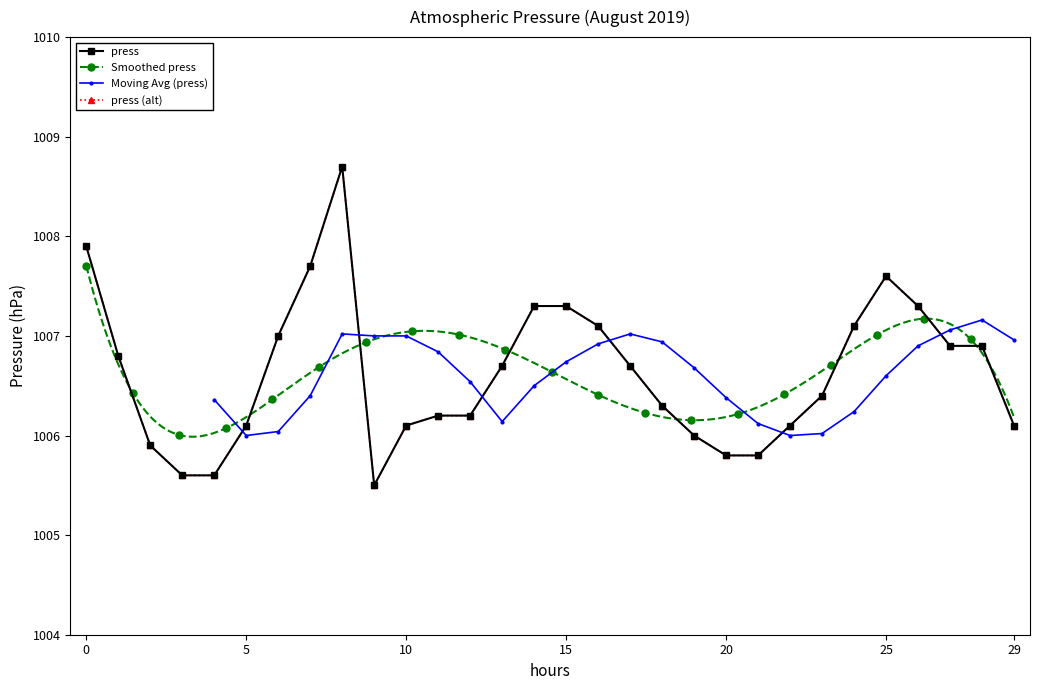

Reading left to right, transcribe all the data shown in this chart.

1007.9	1006.8	1005.9	1005.6	1005.6	1006.1	1007.0	1007.7	1008.7	1005.5	1006.1	1006.2	1006.2	1006.7	1007.3	1007.3	1007.1	1006.7	1006.3	1006.0	1005.8	1005.8	1006.1	1006.4	1007.1	1007.6	1007.3	1006.9	1006.9	1006.1